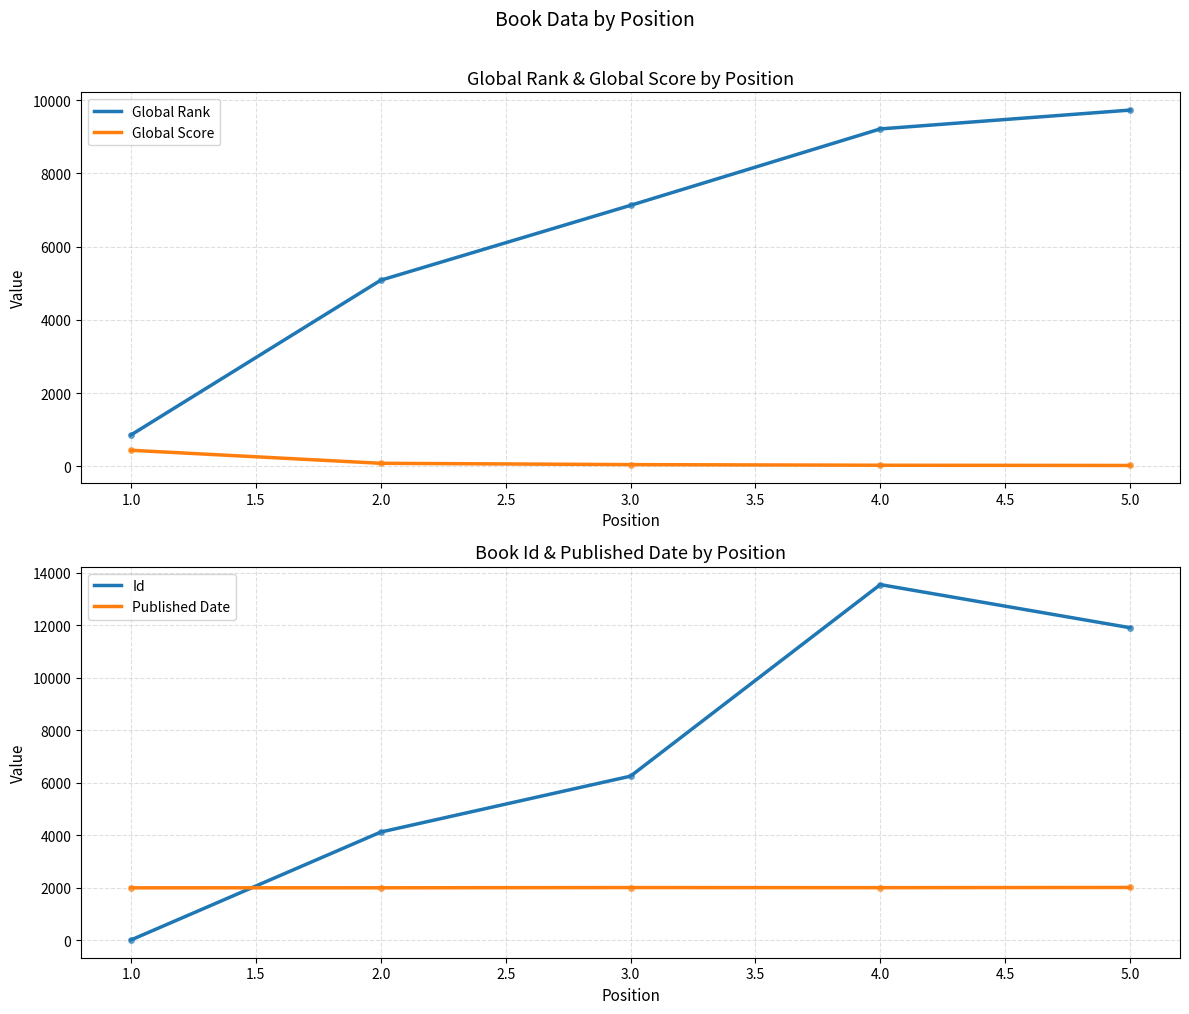

True or false: Global Score and Published Date cross at least once.

False